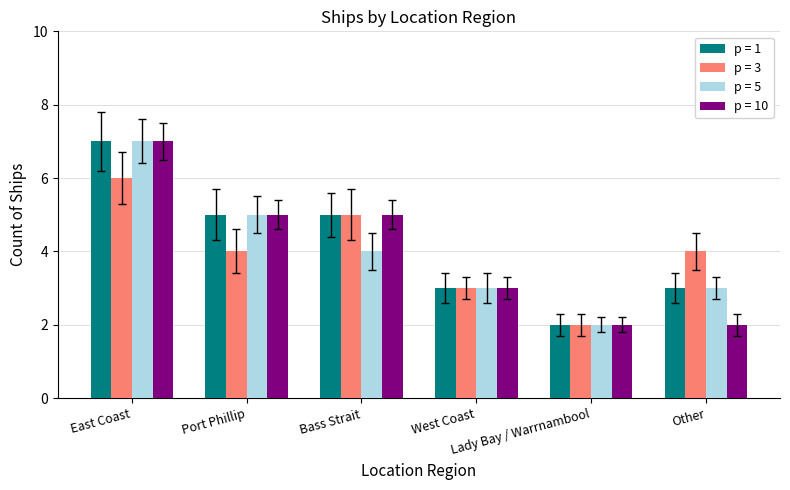

What is the difference between the maximum and minimum values in the p = 10 series?

5